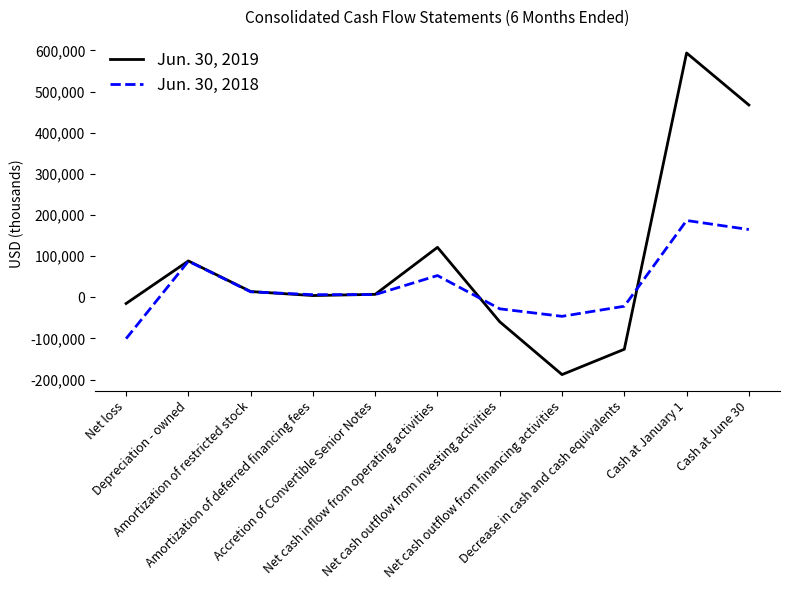

In Jun. 30, 2019, how many points are higher than both neighbors (excluding endpoints)?

3